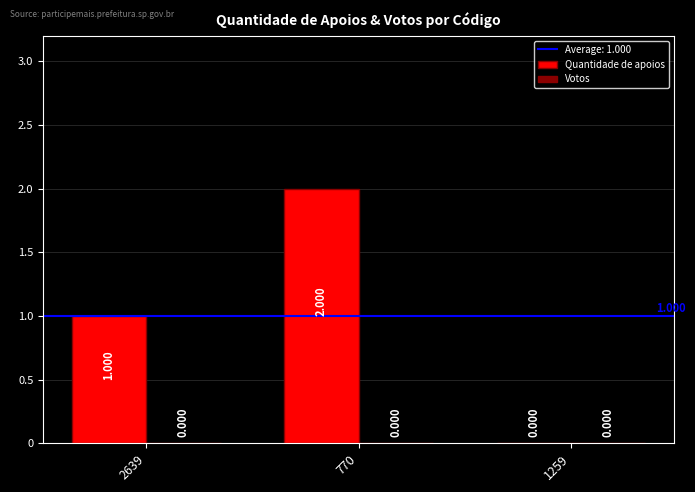

How many series are shown in this chart?

1